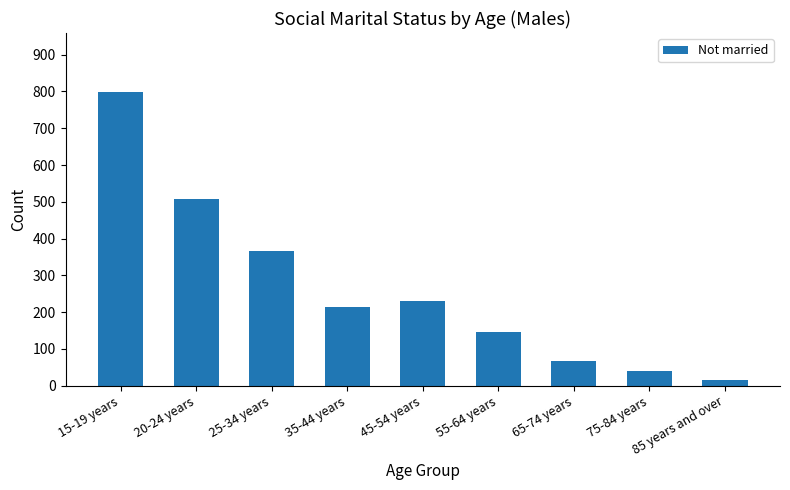

Where is the data nearest to the value 407?

25-34 years